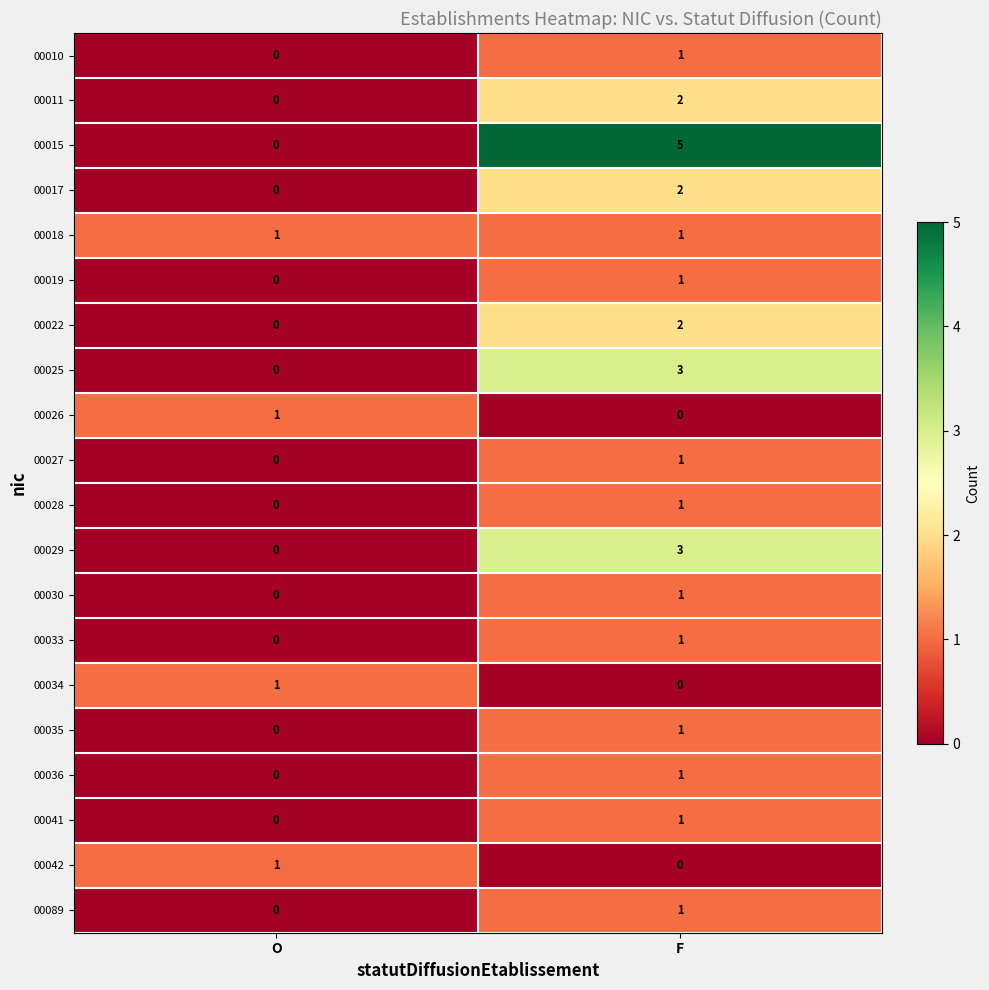

At which category is the sum across all series the highest?

F